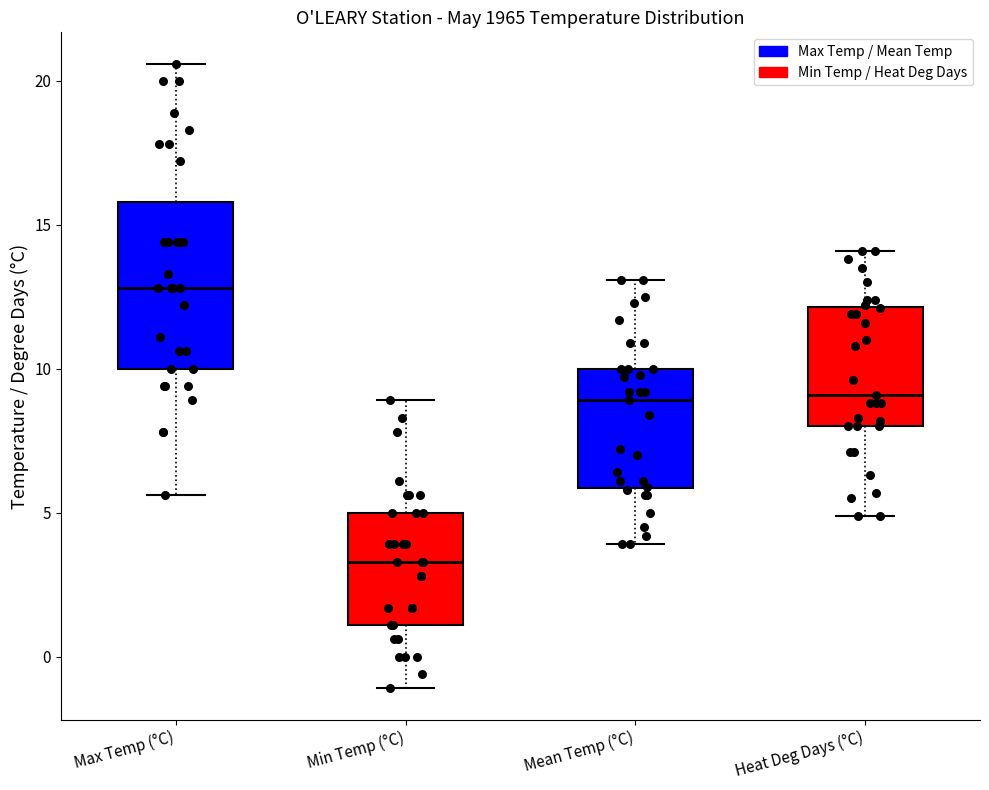

Reading left to right, transcribe this box plot: for each box, give where its median line is, the range the box spans, and where its two whiskers end, as read against the y-axis. The values are not printed on the chart, so give them approximately, as read against the axis.

Max Temp (°C): median 13.0, box 10.0 to 16.0, whiskers 5.5 to 20.5
Min Temp (°C): median 3.5, box 1.0 to 5.0, whiskers -1.0 to 9.0
Mean Temp (°C): median 9.0, box 6.0 to 10.0, whiskers 4.0 to 13.0
Heat Deg Days (°C): median 9.0, box 8.0 to 12.0, whiskers 5.0 to 14.0